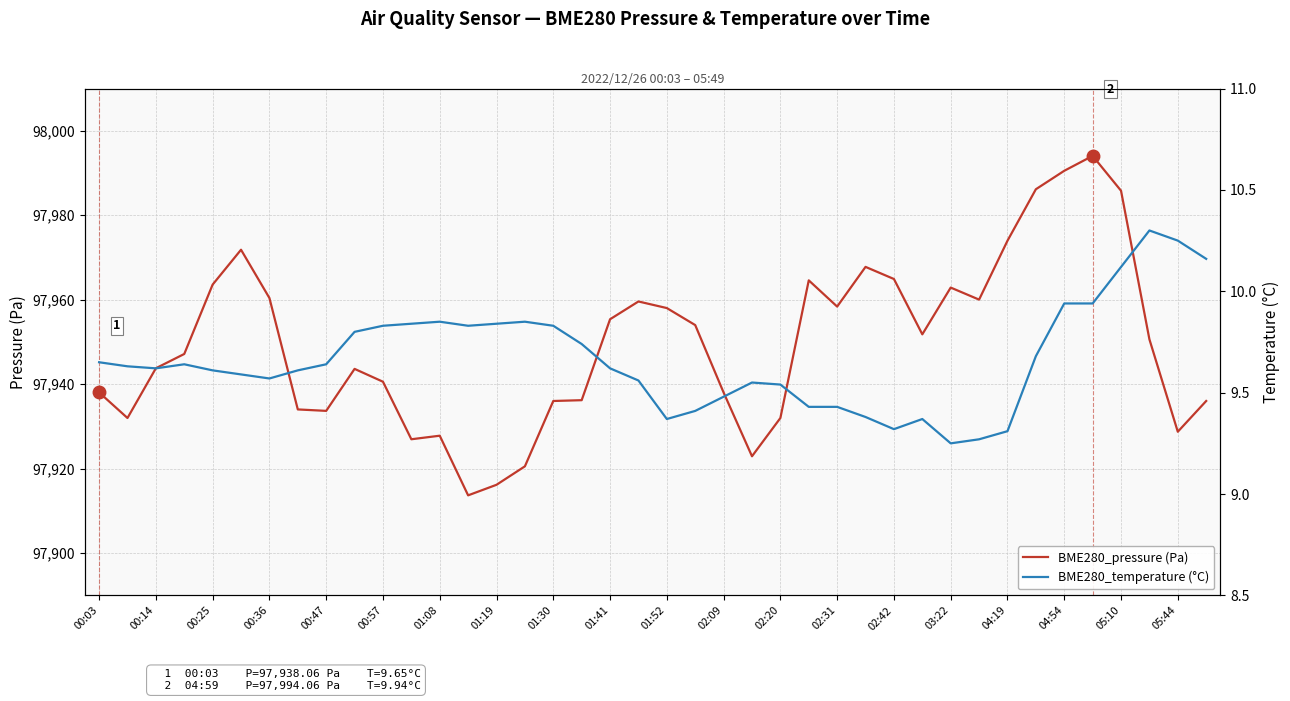

The value of BME280_pressure (Pa) at 02:31 is 68295.1. True or false?

False